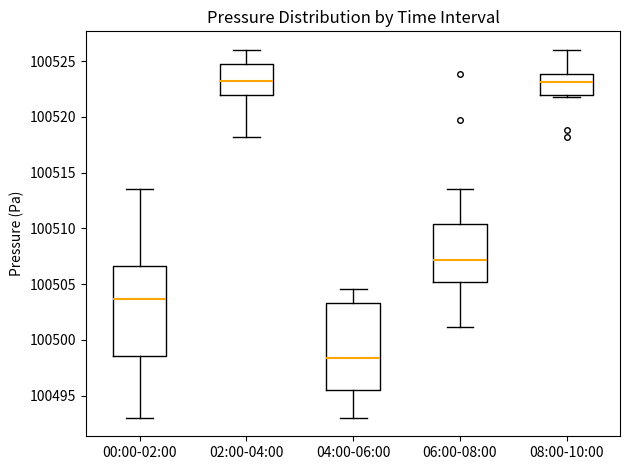

Reading left to right, transcribe this box plot: for each box, give where its median line is, the range the box spans, and where its two whiskers end, as read against the y-axis. The values are not printed on the chart, so give them approximately, as read against the axis.

00:00-02:00: median 100503.5, box 100498.5 to 100506.5, whiskers 100493.0 to 100513.5
02:00-04:00: median 100523.0, box 100522.0 to 100524.5, whiskers 100518.0 to 100526.0
04:00-06:00: median 100498.5, box 100495.5 to 100503.5, whiskers 100493.0 to 100504.5
06:00-08:00: median 100507.0, box 100505.0 to 100510.5, whiskers 100501.0 to 100513.5
08:00-10:00: median 100523.0, box 100522.0 to 100524.0, whiskers 100521.5 to 100526.0